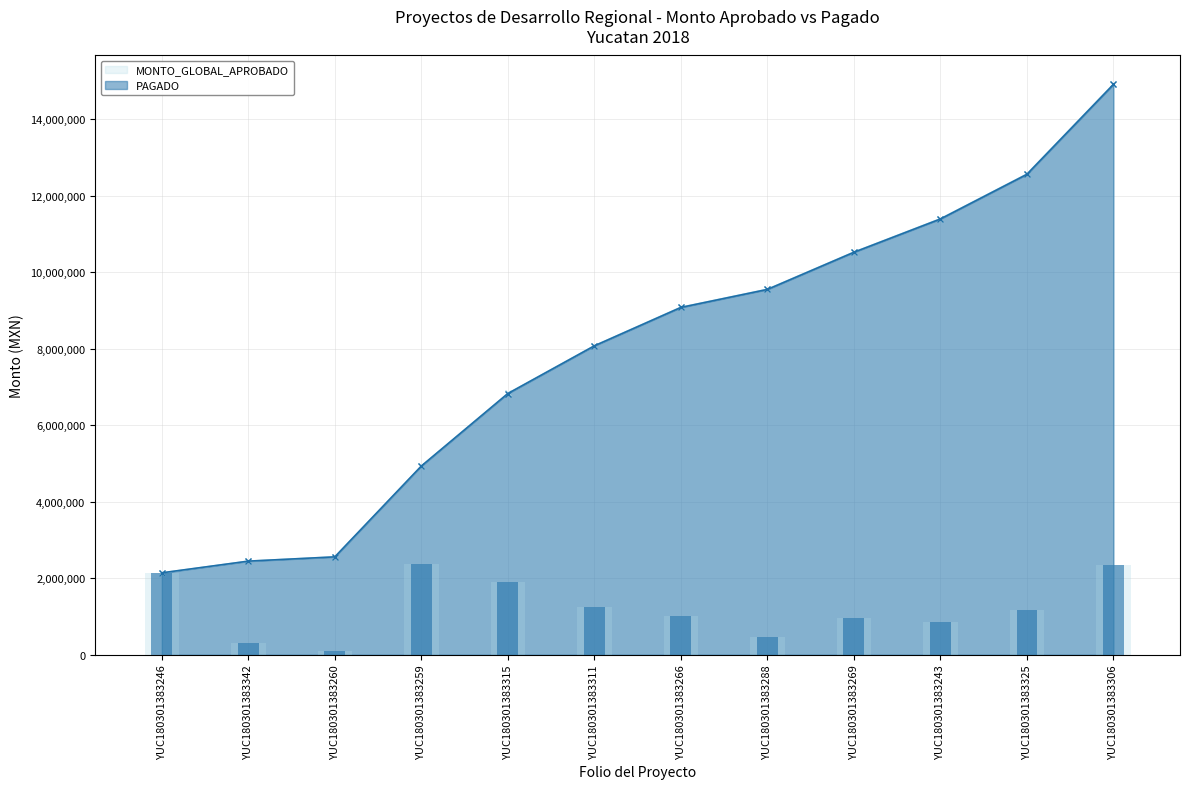

What is the minimum value for MONTO_GLOBAL_APROBADO?

2143918.0